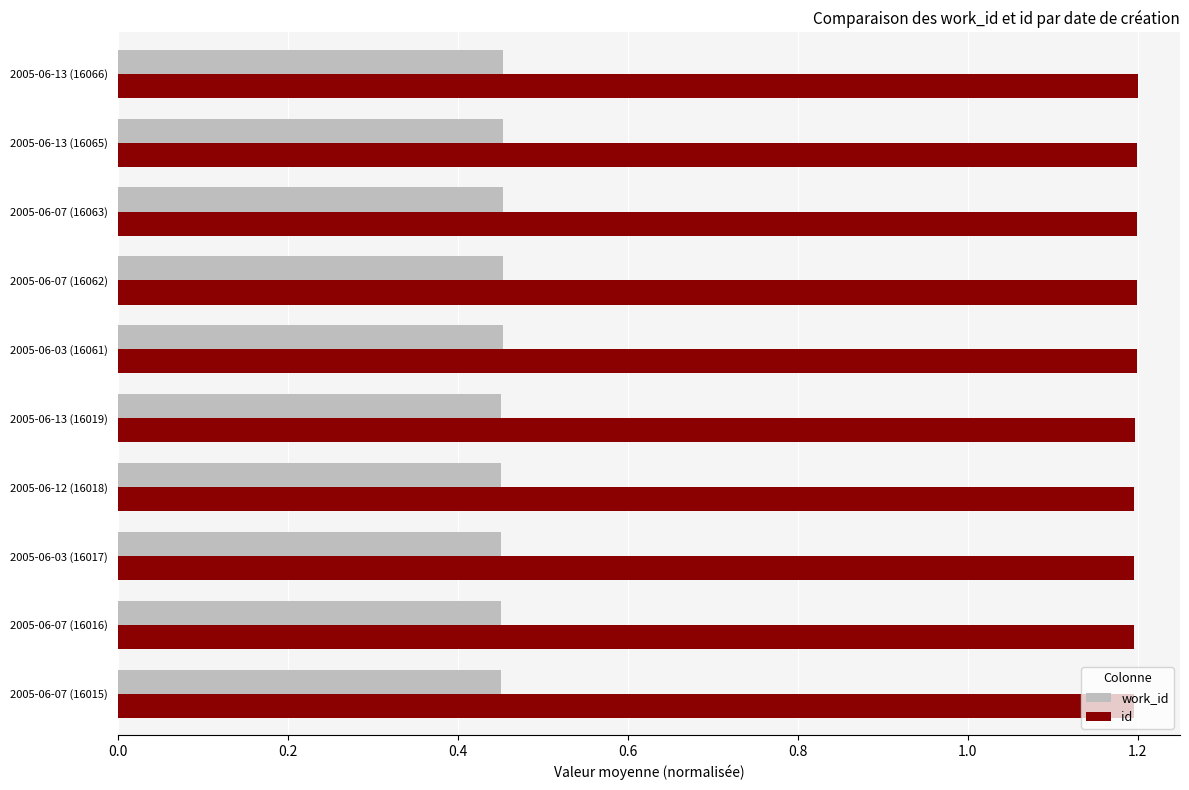

What is the greatest value displayed?

1.2